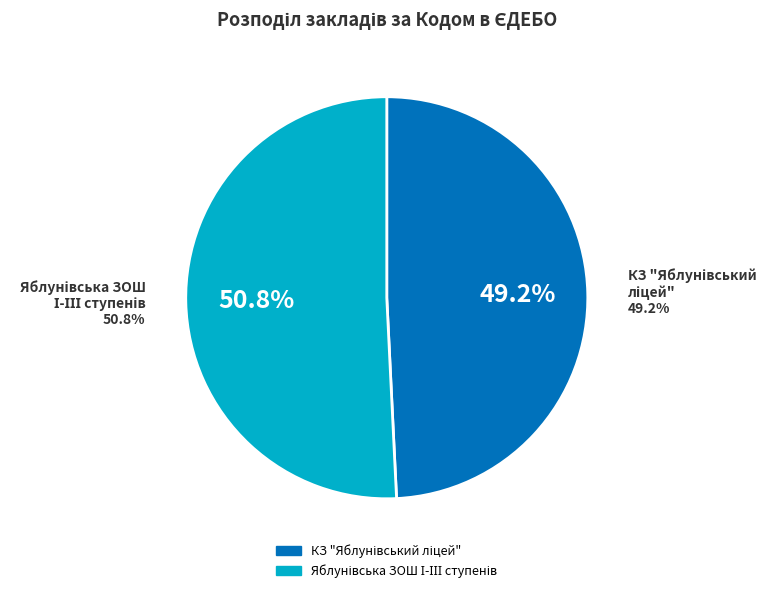

Which slice is the smallest?

КЗ "Яблунівський ліцей"